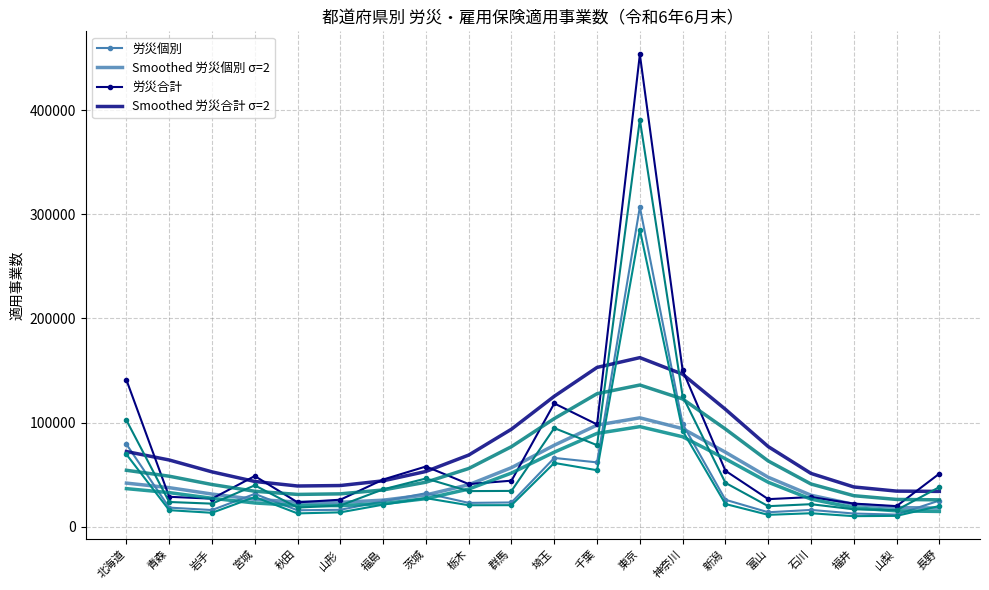

What is the label of the 16th point from the right?

秋田